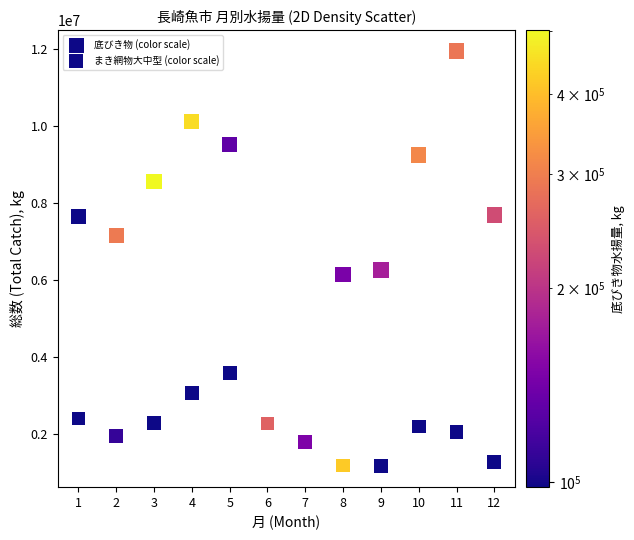

How many data points are displayed?

24